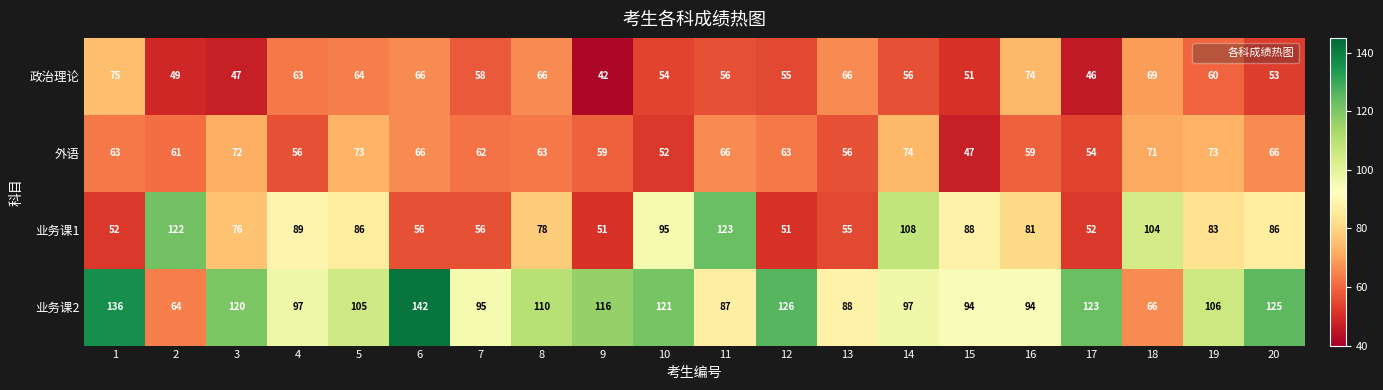

True or false: 政治理论 has a value of 47 at 3.

True